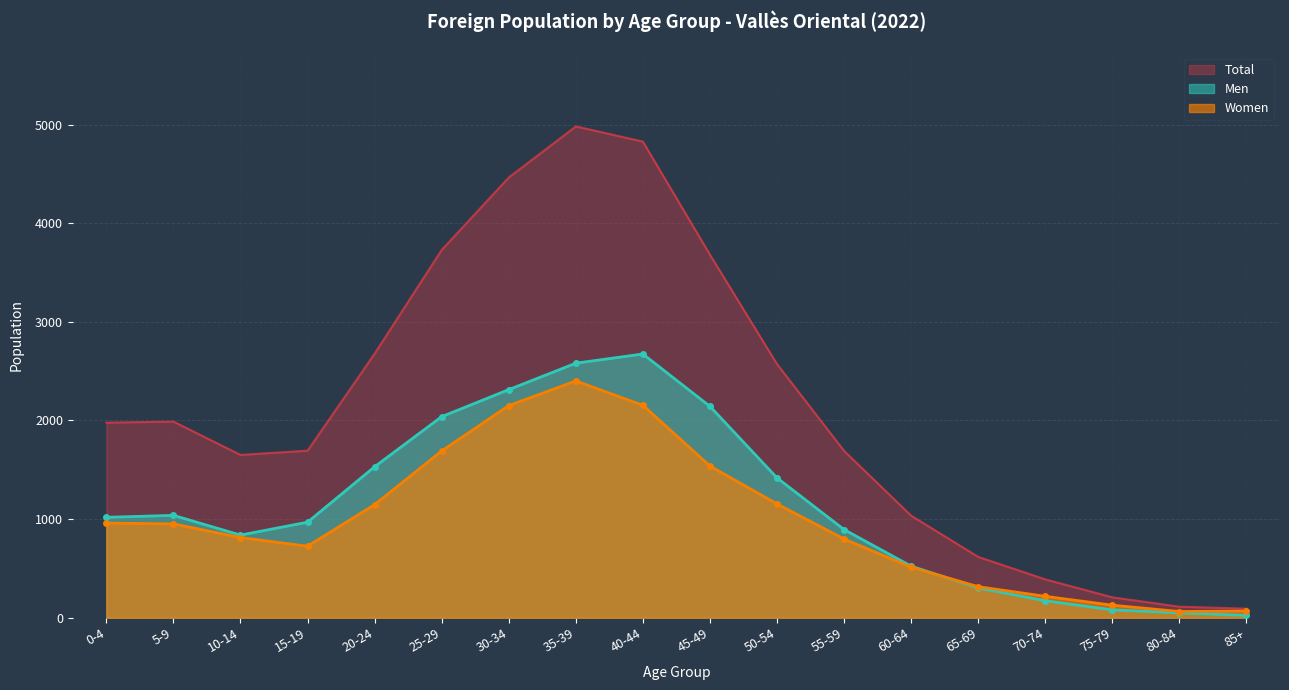

How many interior local valleys does the Total series have?

1